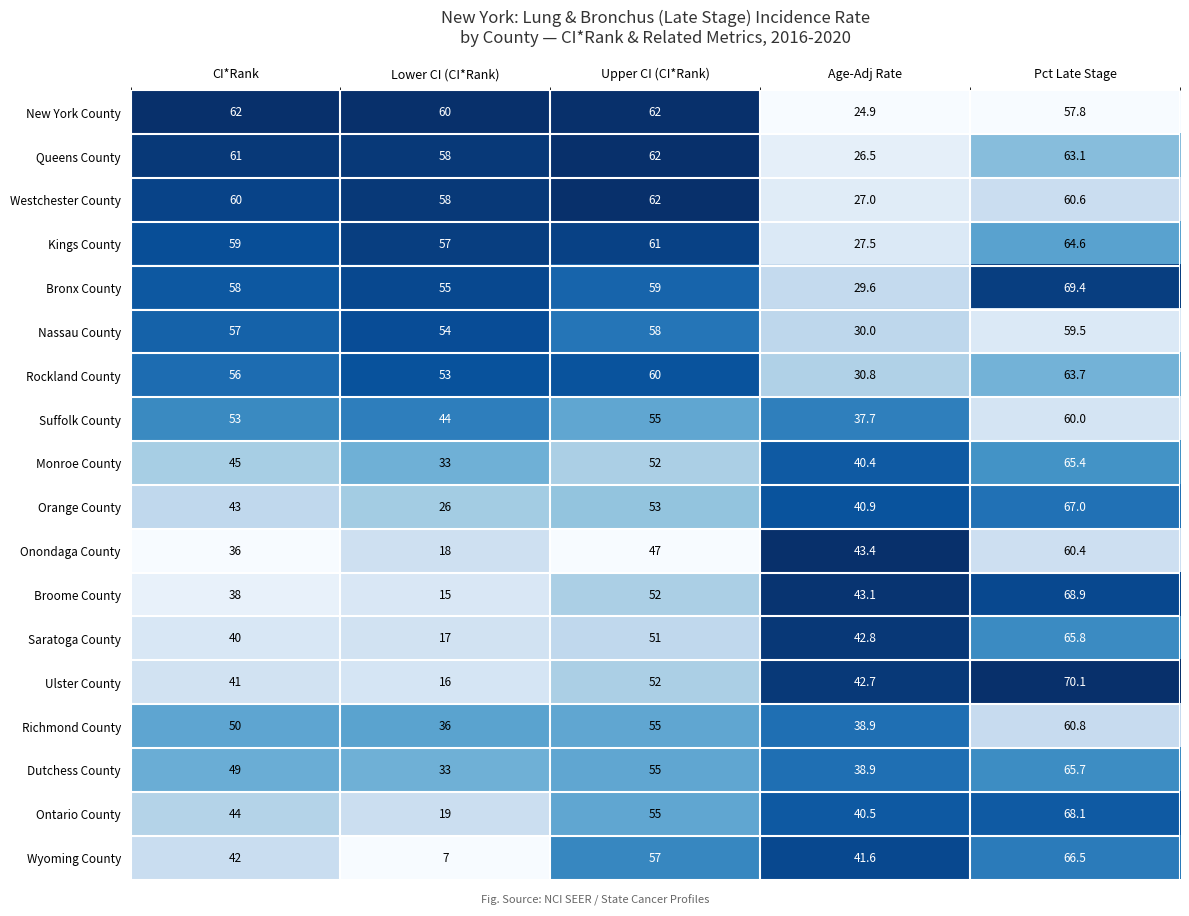

The Onondaga County series shows 53.9 at CI*Rank. True or false?

False